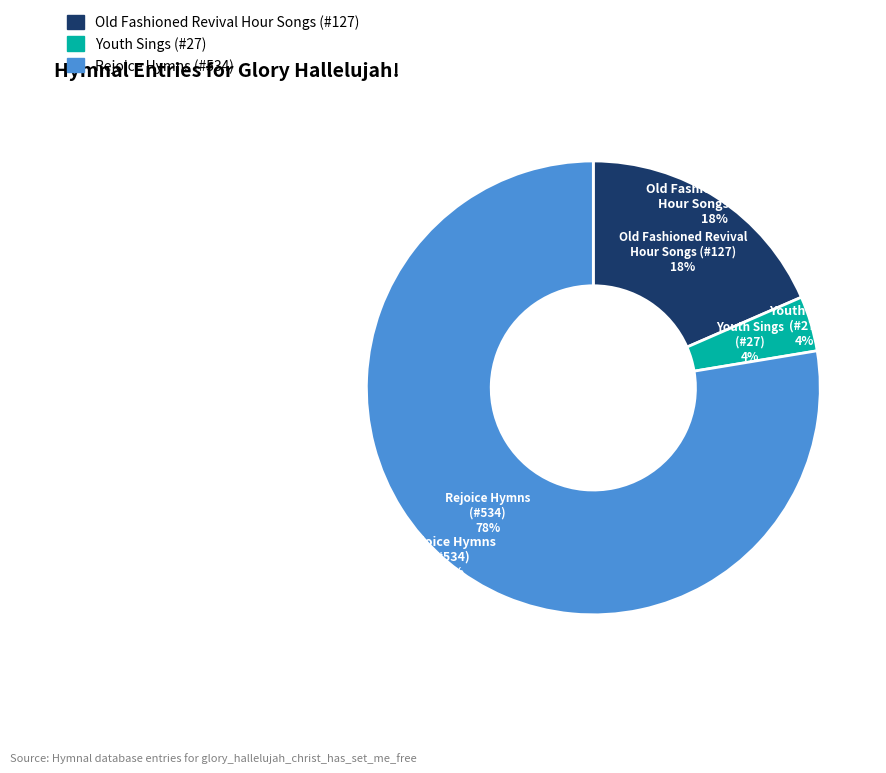

True or false: Glory, Hallelujah accounts for 78% of the total.

True